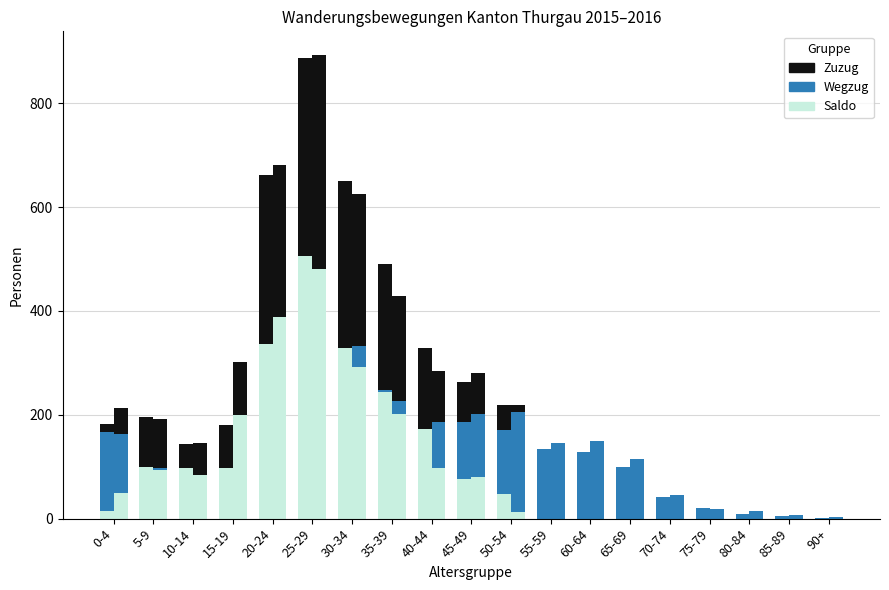

Does the chart contain any negative values?

No